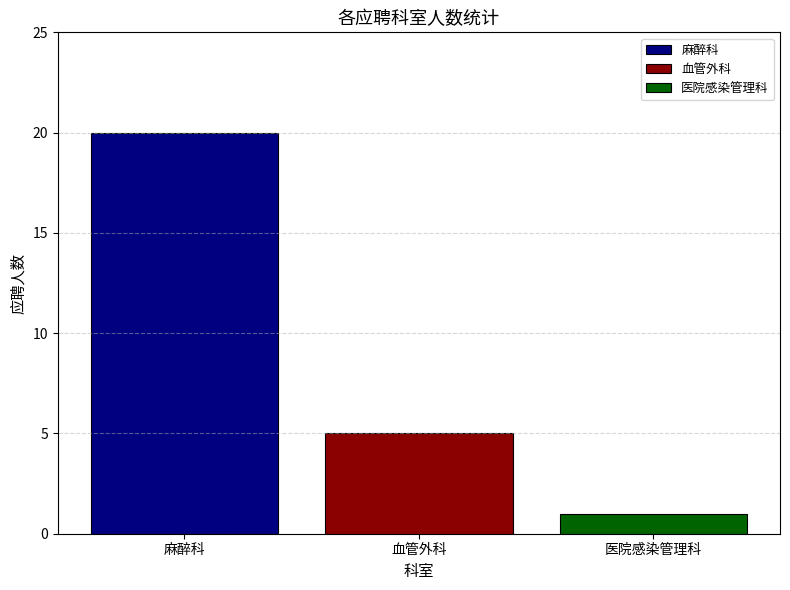

The value of 麻醉科 at 血管外科 is 20. True or false?

True